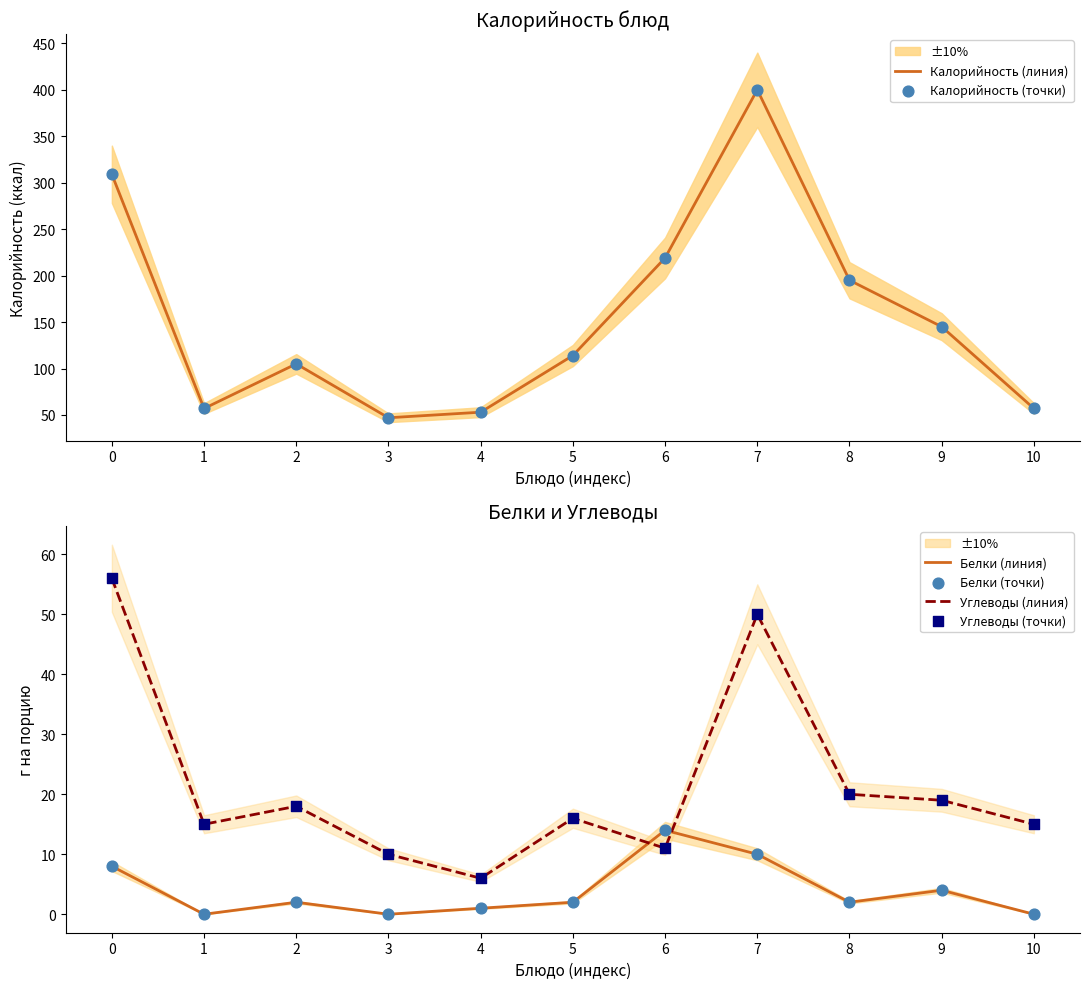

Is the value of Калорийность (точки) at 10 greater than the value of Калорийность (линия) at 2?

No